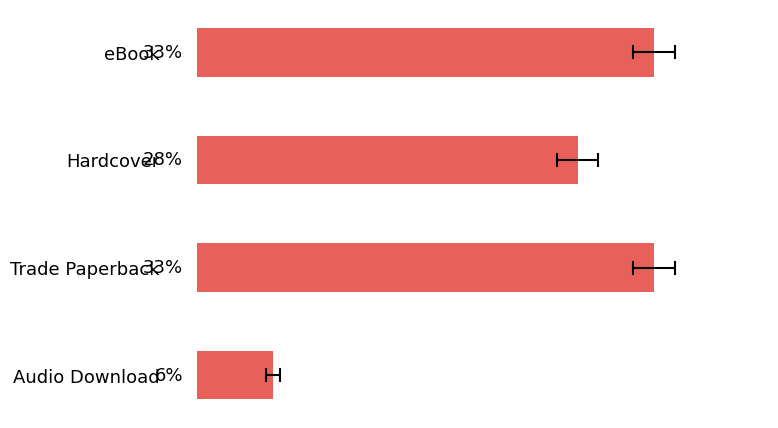

What is the maximum value shown in the chart?

33.3